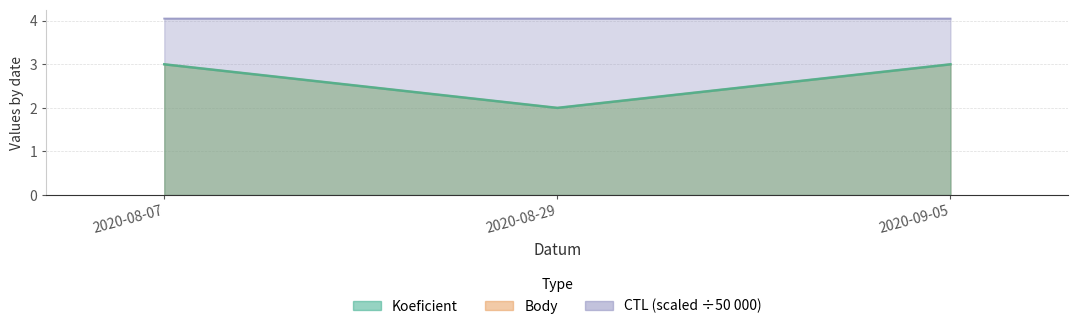

Which series has the largest range (max minus min)?

Koeficient